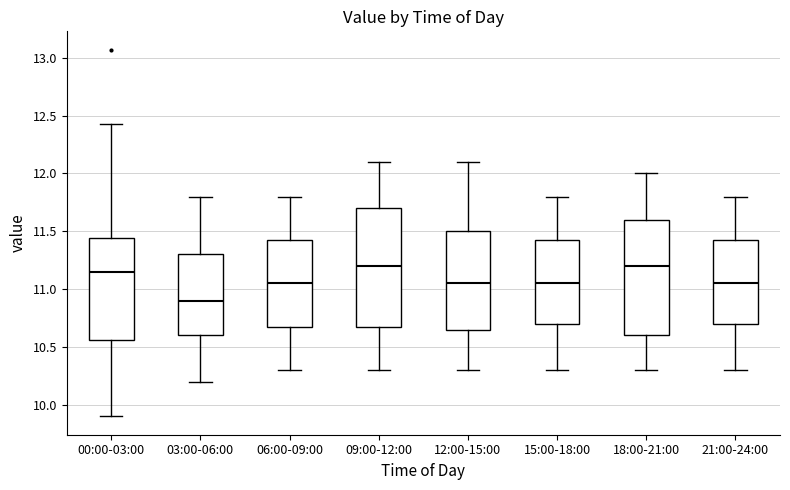

Reading left to right, transcribe this box plot: for each box, give where its median line is, the range the box spans, and where its two whiskers end, as read against the y-axis. The values are not printed on the chart, so give them approximately, as read against the axis.

00:00-03:00: median 11.15, box 10.55 to 11.45, whiskers 9.90 to 12.45
03:00-06:00: median 10.90, box 10.60 to 11.30, whiskers 10.20 to 11.80
06:00-09:00: median 11.05, box 10.70 to 11.45, whiskers 10.30 to 11.80
09:00-12:00: median 11.20, box 10.70 to 11.70, whiskers 10.30 to 12.10
12:00-15:00: median 11.05, box 10.65 to 11.50, whiskers 10.30 to 12.10
15:00-18:00: median 11.05, box 10.70 to 11.45, whiskers 10.30 to 11.80
18:00-21:00: median 11.20, box 10.60 to 11.60, whiskers 10.30 to 12.00
21:00-24:00: median 11.05, box 10.70 to 11.45, whiskers 10.30 to 11.80